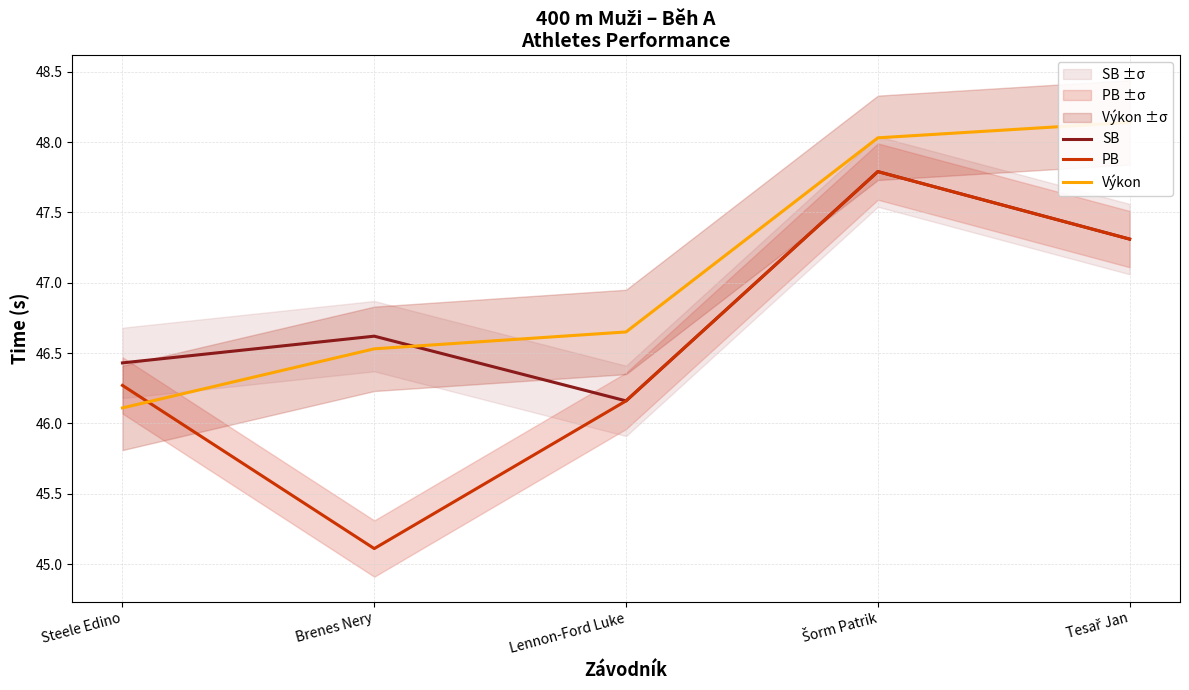

What is the difference between the second highest and second lowest values in the PB series?

1.2